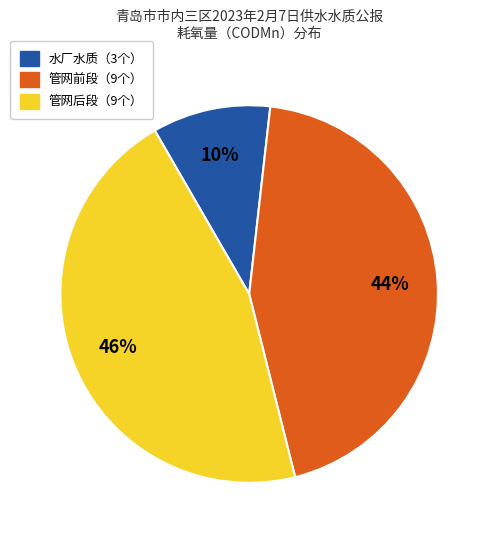

To the nearest percent, what is the average slice percentage?

33%